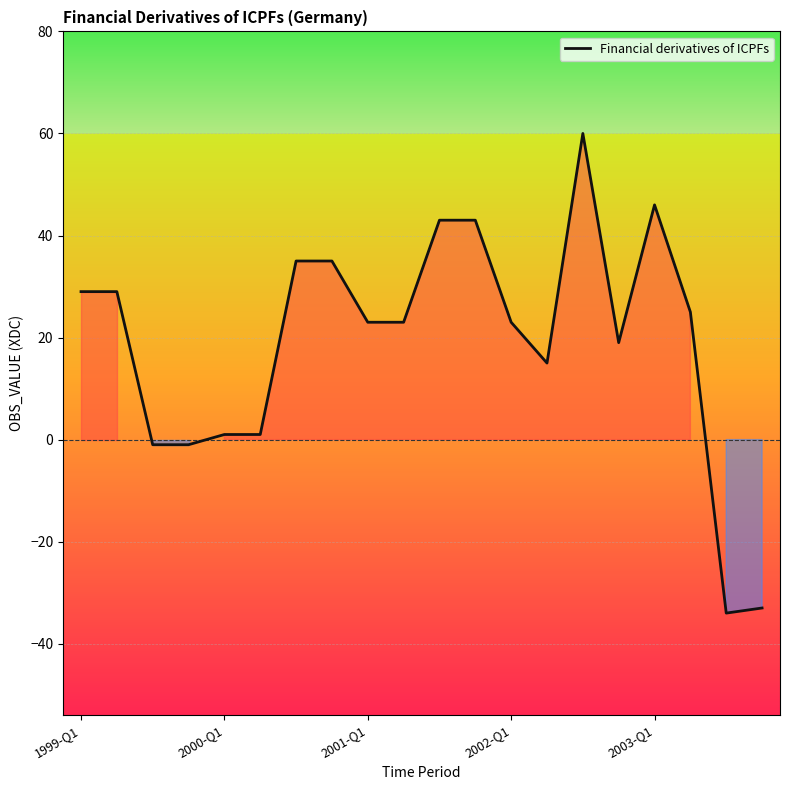

What is the maximum value shown in the chart?

60